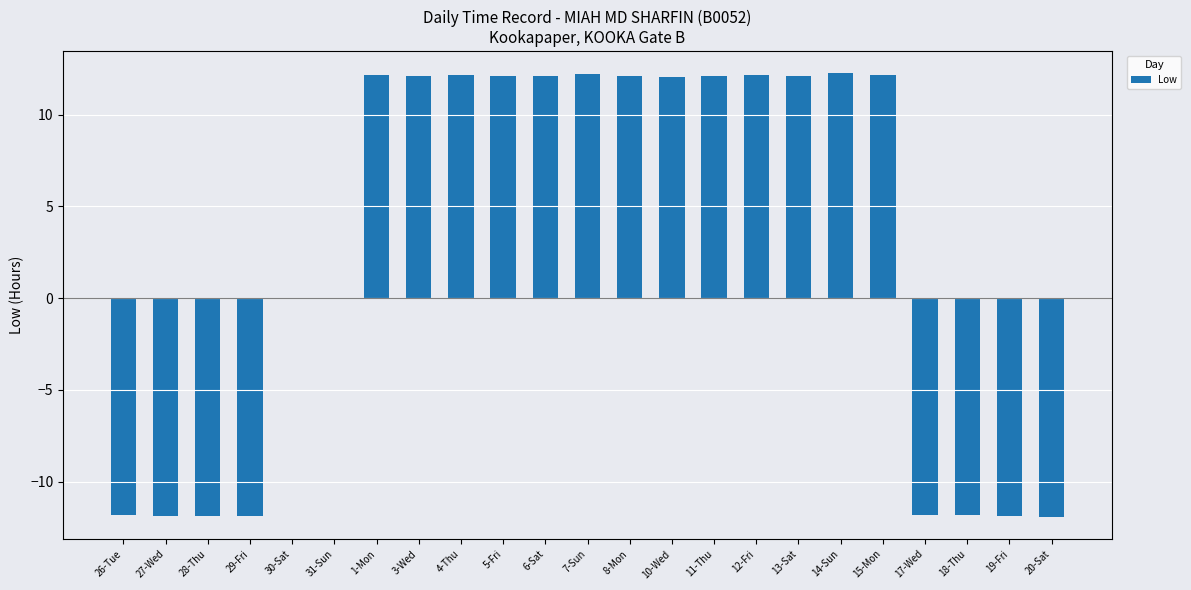

What is the change in value from 27-Wed to 14-Sun?

+24.1